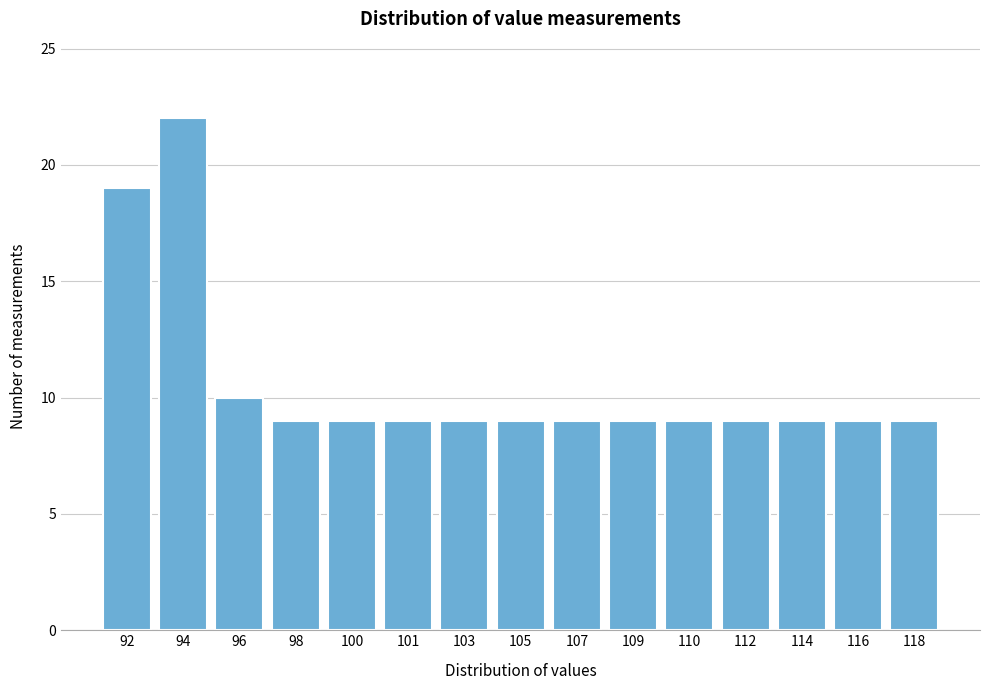

Reading left to right, transcribe all the data shown in this chart.

19	22	10	9	9	9	9	9	9	9	9	9	9	9	9